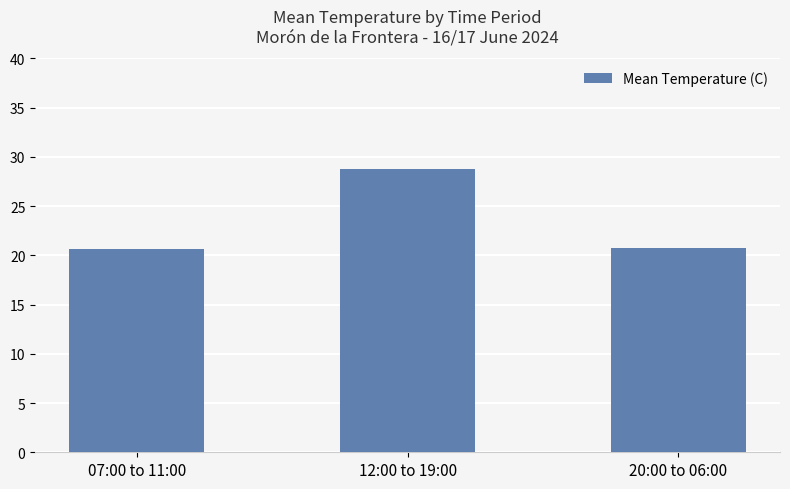

What is the label of the 3rd bar from the right?

07:00 to 11:00